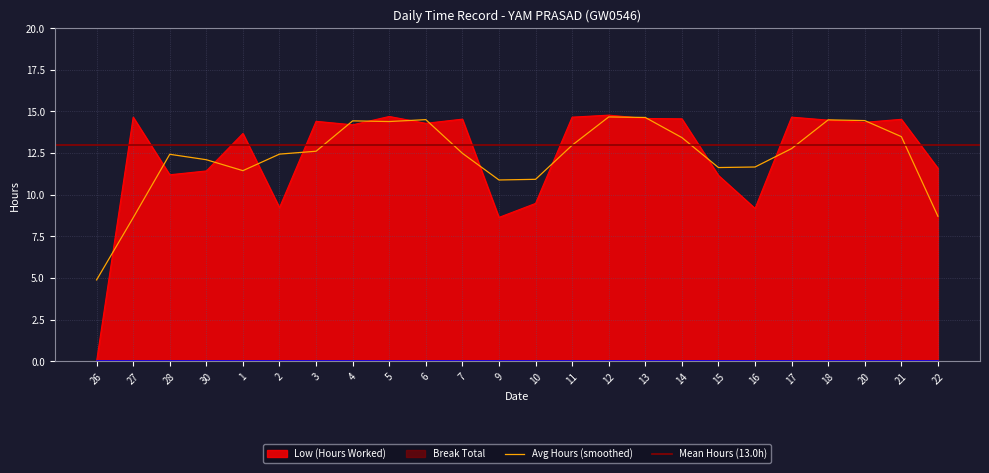

Reading left to right, what are all the values shown in this chart?

26=0.0	27=14.7	28=11.2	30=11.4	1=13.7	2=9.2	3=14.4	4=14.2	5=14.7	6=14.3	7=14.5	9=8.6	10=9.5	11=14.7	12=14.8	13=14.6	14=14.6	15=11.2	16=9.2	17=14.7	18=14.5	20=14.3	21=14.5	22=11.6